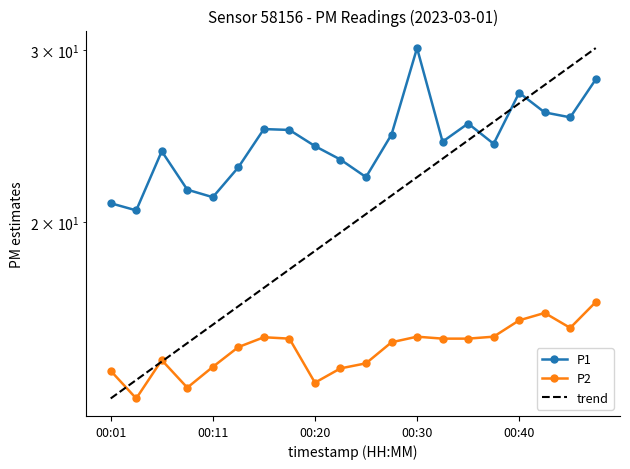

What is the difference between the maximum and minimum values in the P1 series?

9.6